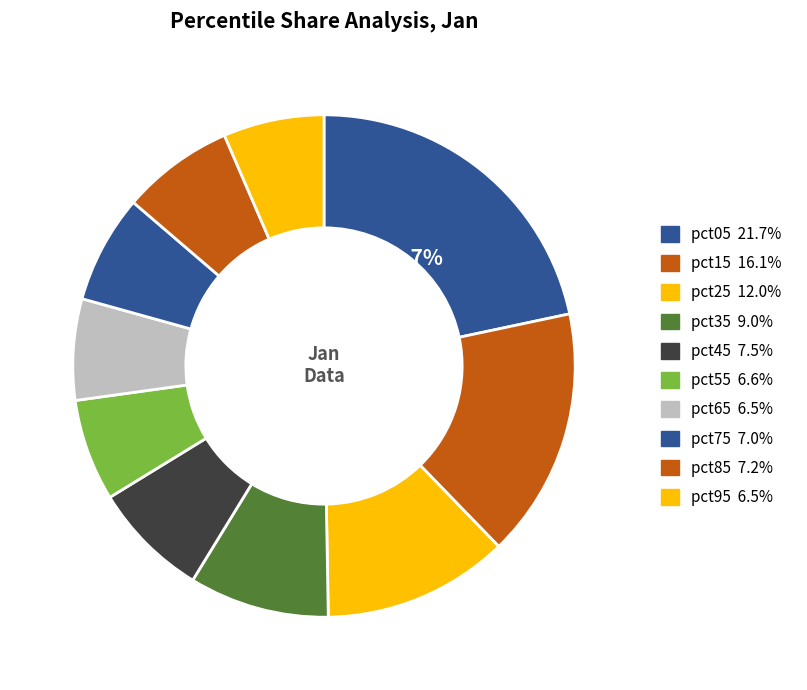

Count the number of slices in the pie.

10